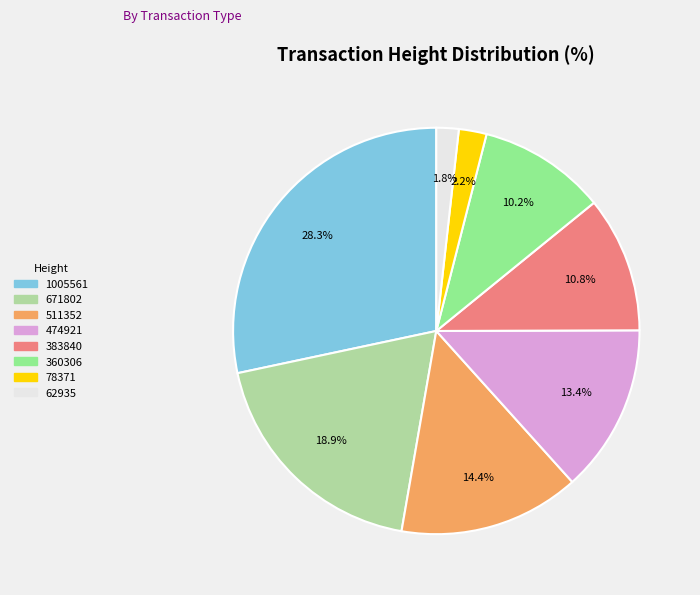

Which slice is the largest?

1005561